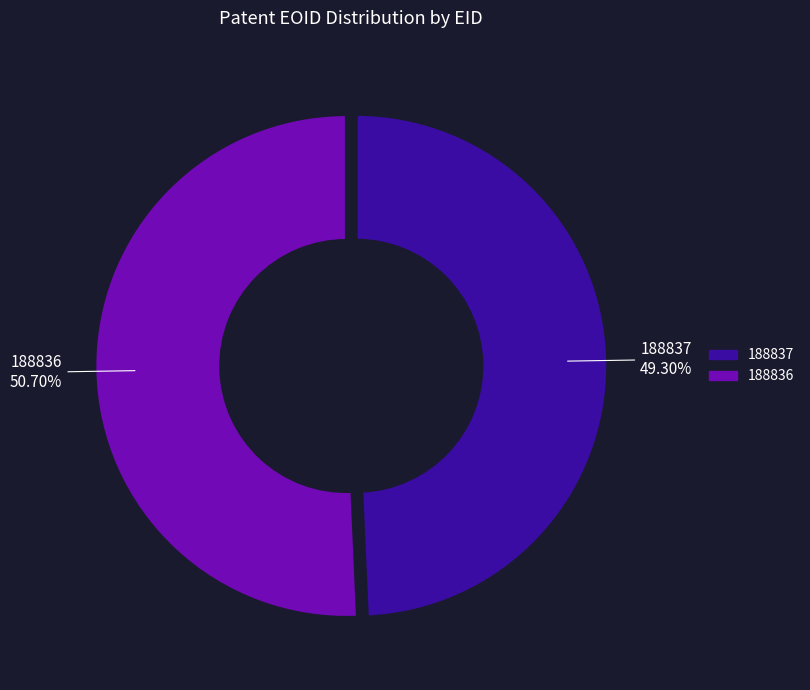

Is it true that 188836 is 38% of the pie?

False